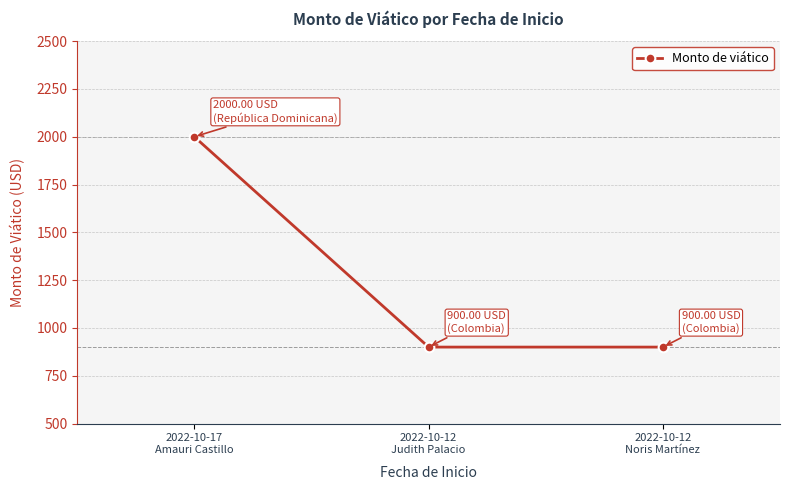

Is it true that the value at 2022-10-17
Amauri Castillo is 2000?

True